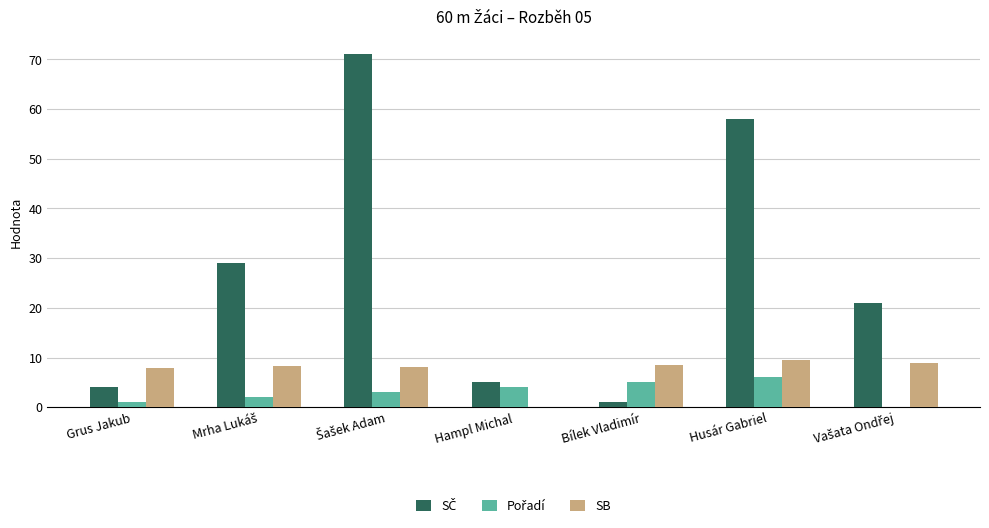

Are the bars grouped side by side (vs. stacked)?

Yes